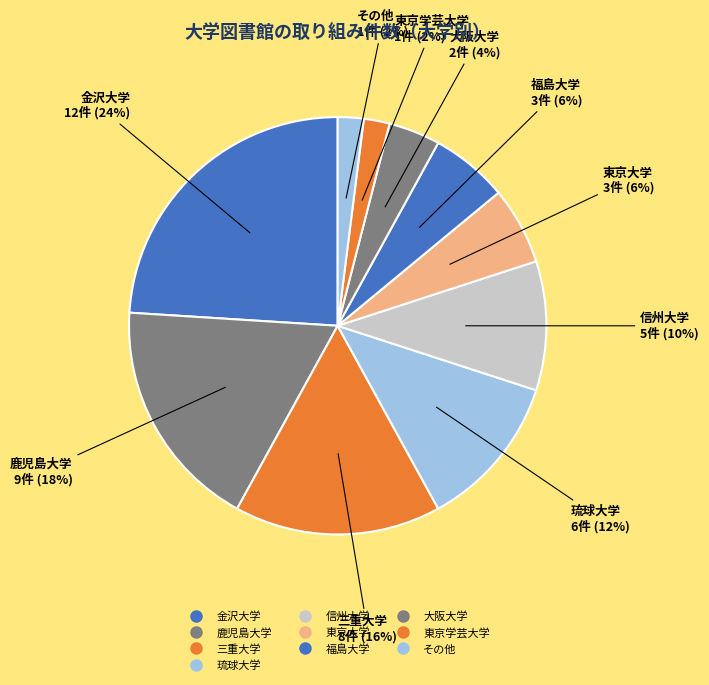

Which category has the smallest portion of the pie?

東京学芸大学